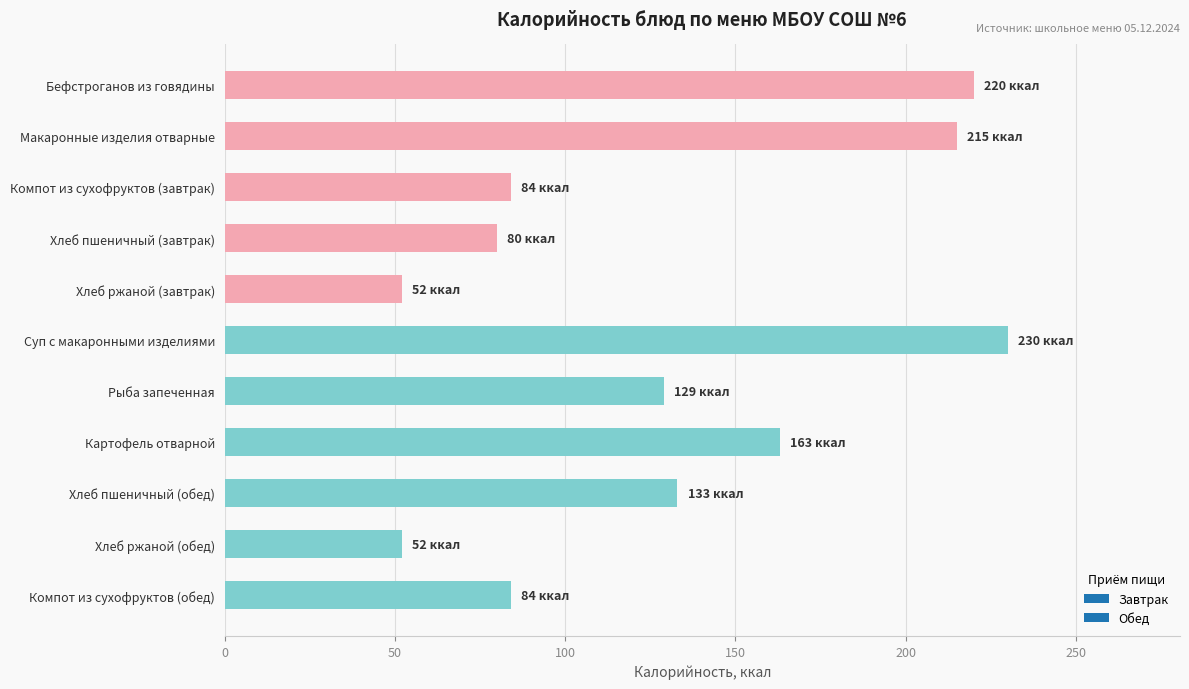

Are the bars horizontal?

Yes